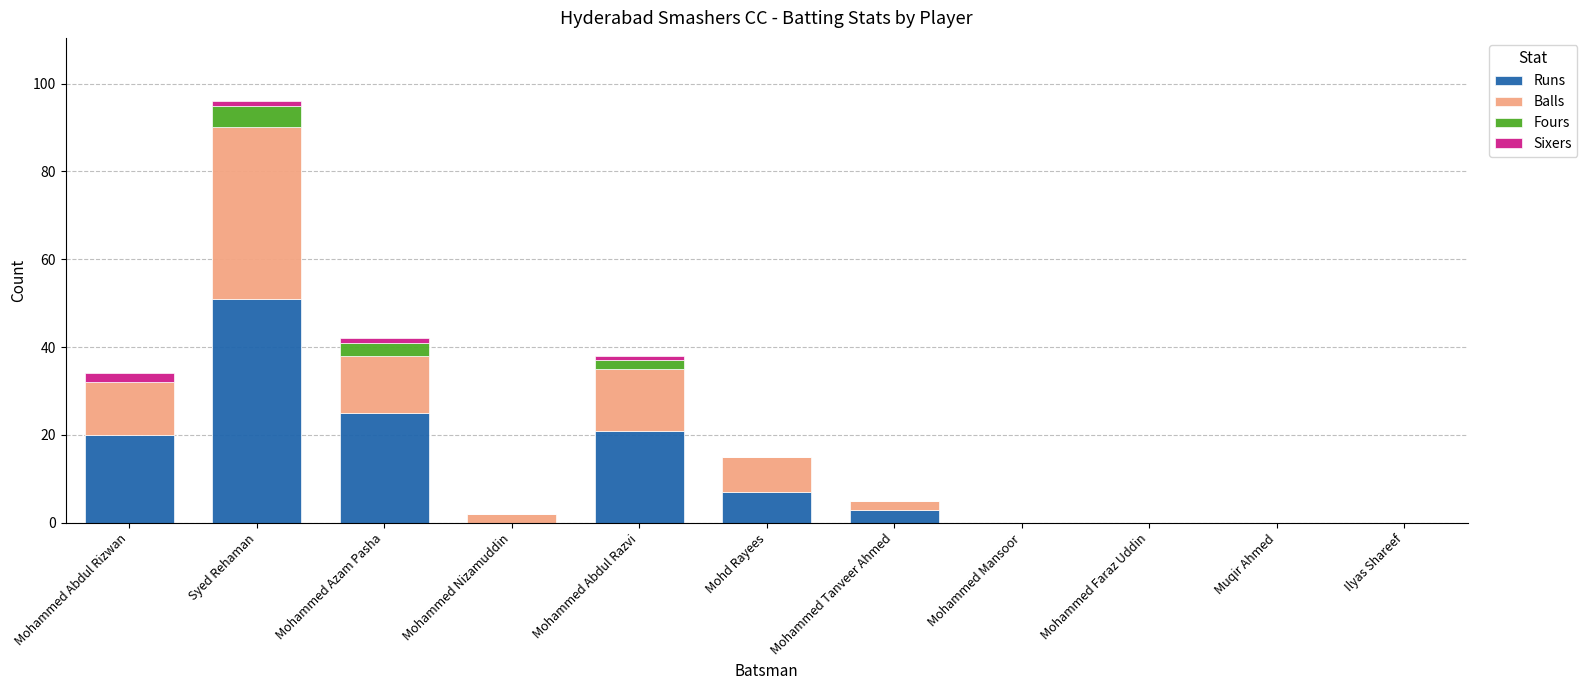

What is the highest value of the Runs series?

51